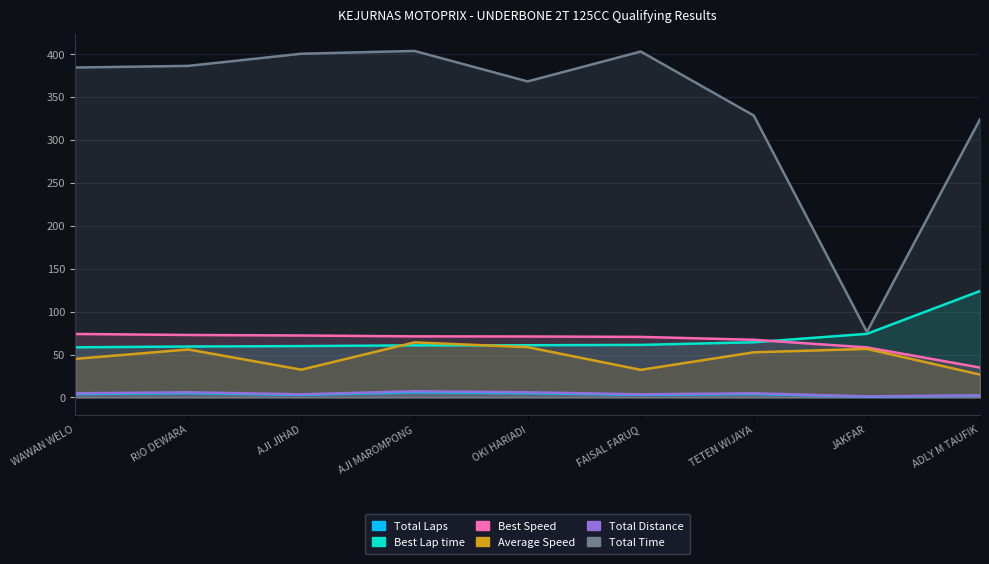

What is the sum of the Total Time values at ADLY M TAUFIK and WAWAN WELO?

708.9